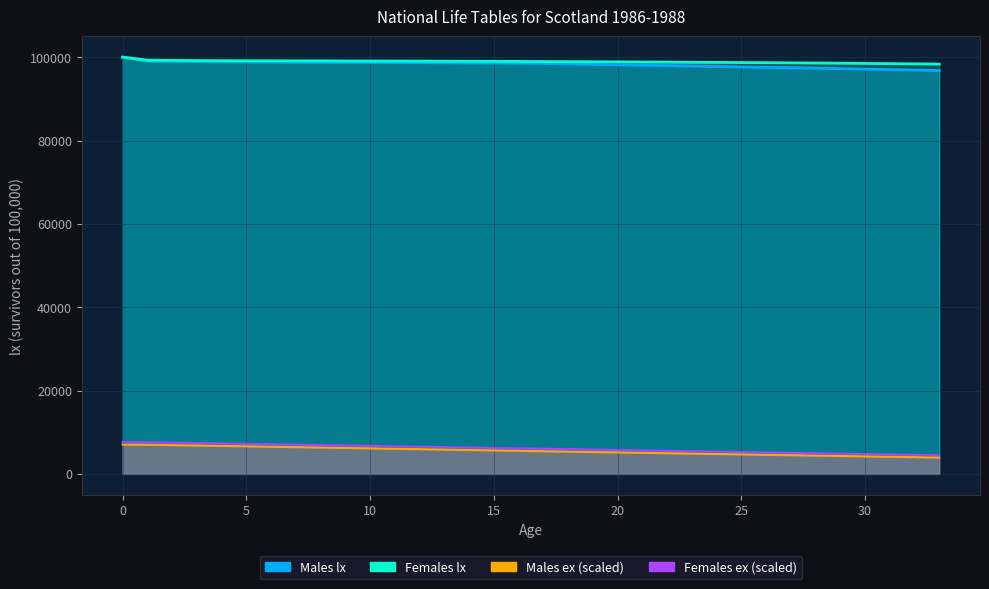

Reading left to right, transcribe all the data shown in this chart.

Males lx: 0=100000.0	1=99031.3	2=98963.0	3=98922.9	4=98886.2	5=98846.7	6=98814.0	7=98789.5	8=98754.9	9=98736.4	10=98717.2	11=98692.7	12=98675.1	13=98647.3	14=98617.7	15=98582.5	16=98543.7	17=98483.7	18=98383.1	19=98281.8	20=98175.0	21=98056.8	22=97971.4	23=97871.9	24=97768.1	25=97660.4	26=97562.6	27=97466.8	28=97384.1	29=97261.6	30=97141.7	31=97031.7	32=96922.2	33=96801.2
Females lx: 0=100000.0	1=99277.1	2=99222.2	3=99185.5	4=99157.8	5=99143.9	6=99126.2	7=99113.8	8=99106.5	9=99088.1	10=99081.3	11=99067.8	12=99058.0	13=99038.1	14=99020.1	15=99000.2	16=98978.3	17=98947.3	18=98922.9	19=98894.2	20=98866.1	21=98836.8	22=98803.3	23=98769.9	24=98741.7	25=98704.9	26=98673.1	27=98629.1	28=98594.4	29=98551.3	30=98497.6	31=98442.4	32=98394.6	33=98333.6
Males ex: 0=7035.0	1=7004.0	2=6908.0	3=6811.0	4=6714.0	5=6616.0	6=6518.0	7=6420.0	8=6322.0	9=6223.0	10=6125.0	11=6026.0	12=5927.0	13=5829.0	14=5731.0	15=5633.0	16=5535.0	17=5438.0	18=5344.0	19=5249.0	20=5155.0	21=5061.0	22=4965.0	23=4870.0	24=4775.0	25=4681.0	26=4585.0	27=4490.0	28=4394.0	29=4299.0	30=4204.0	31=4109.0	32=4014.0	33=3919.0
Females ex: 0=7650.0	1=7606.0	2=7510.0	3=7413.0	4=7315.0	5=7216.0	6=7117.0	7=7018.0	8=6918.0	9=6820.0	10=6720.0	11=6621.0	12=6522.0	13=6423.0	14=6324.0	15=6225.0	16=6127.0	17=6029.0	18=5930.0	19=5832.0	20=5733.0	21=5635.0	22=5537.0	23=5439.0	24=5340.0	25=5242.0	26=5144.0	27=5046.0	28=4948.0	29=4850.0	30=4753.0	31=4655.0	32=4558.0	33=4461.0